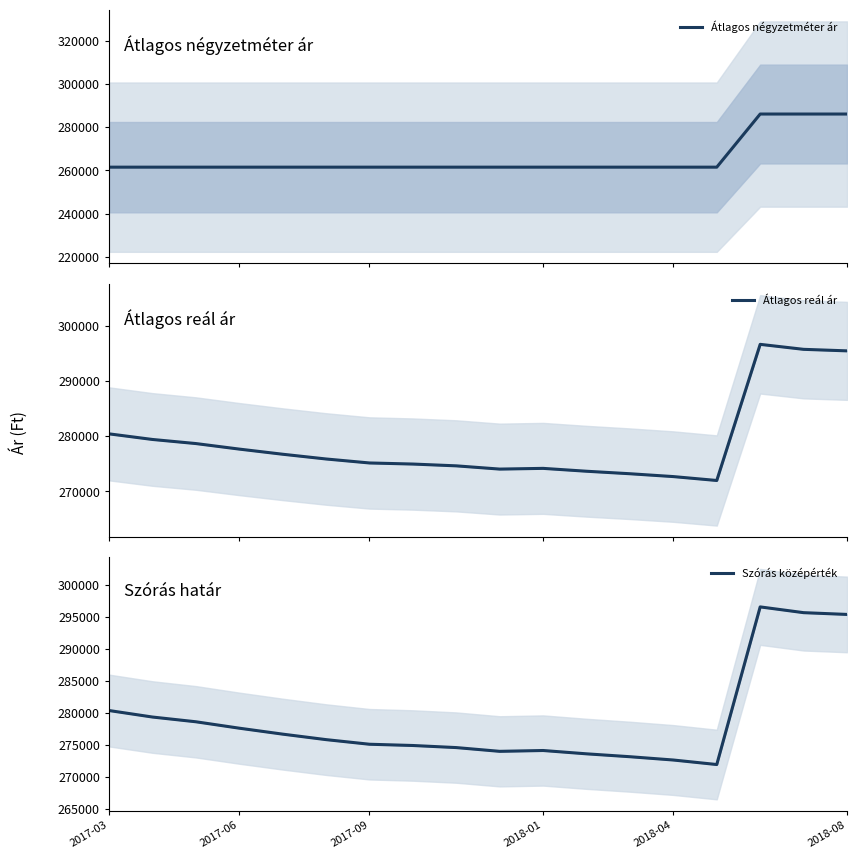

The value of Átlagos reál ár at 2017-03 is 443236. True or false?

False